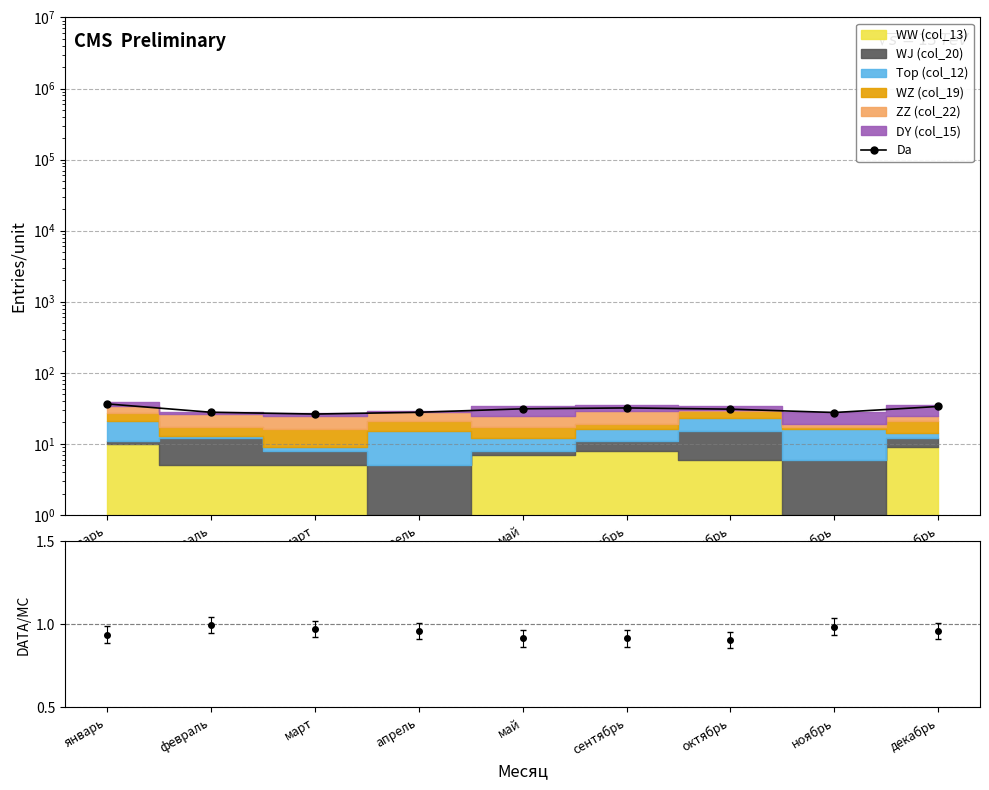

The value at май is 31.1. True or false?

True